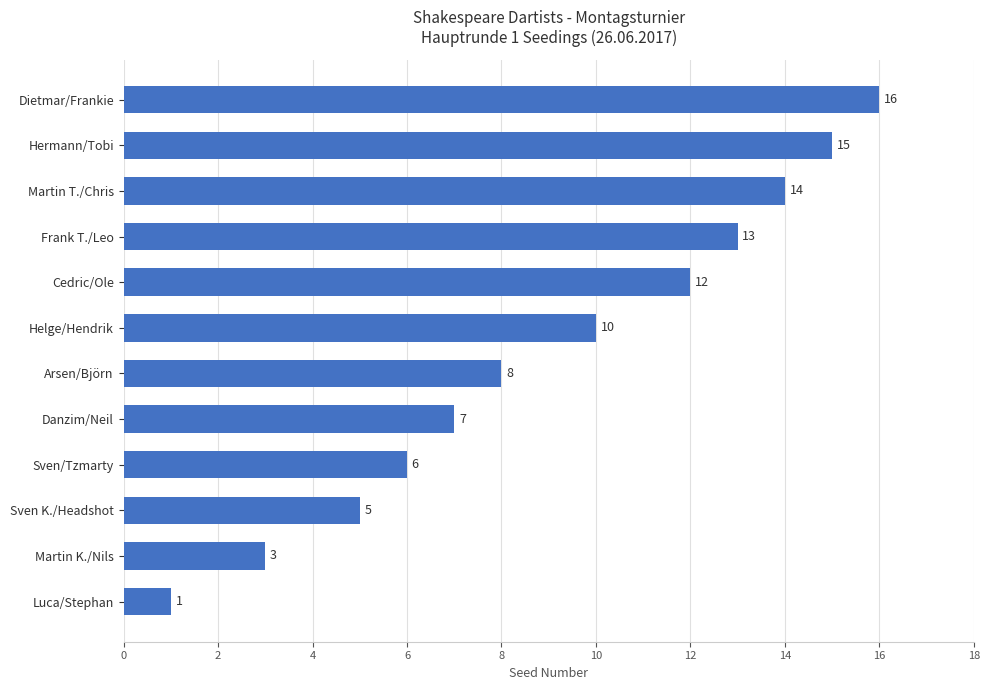

Which has a higher value, Martin T./Chris or Dietmar/Frankie?

Dietmar/Frankie